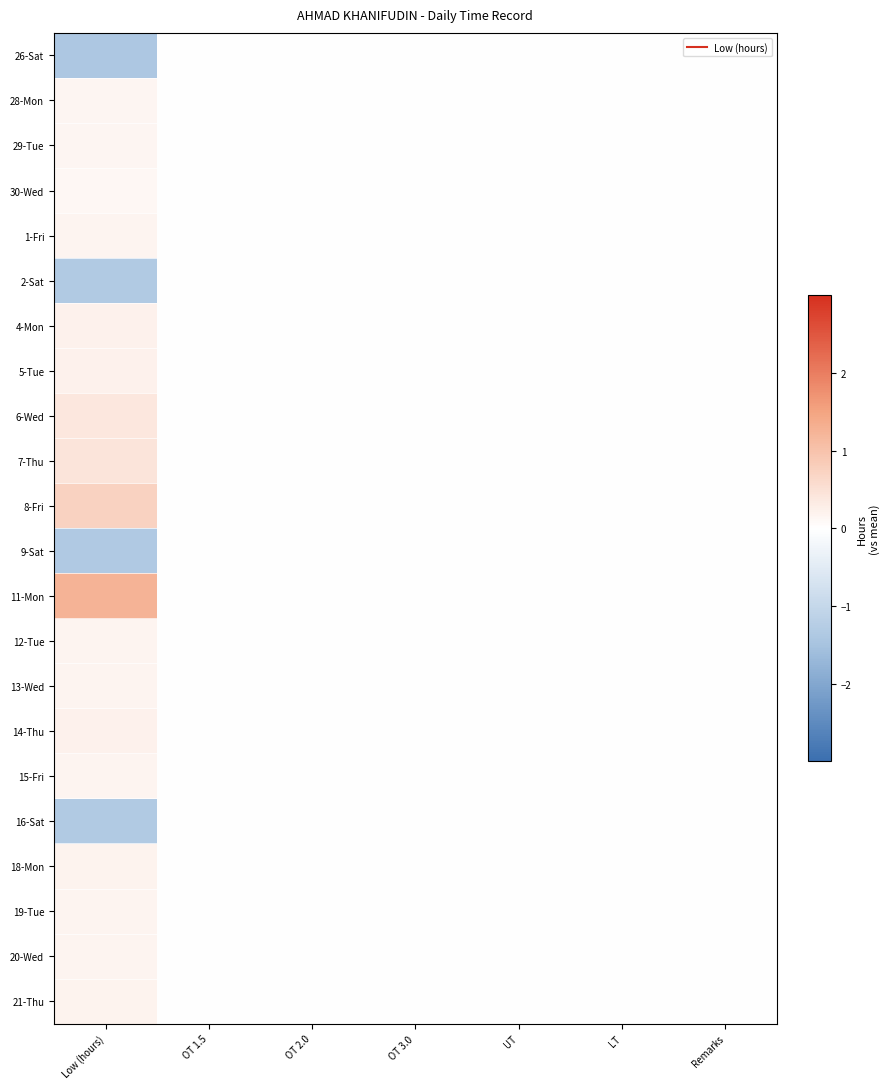

What is the maximum value shown in the chart?

1.3